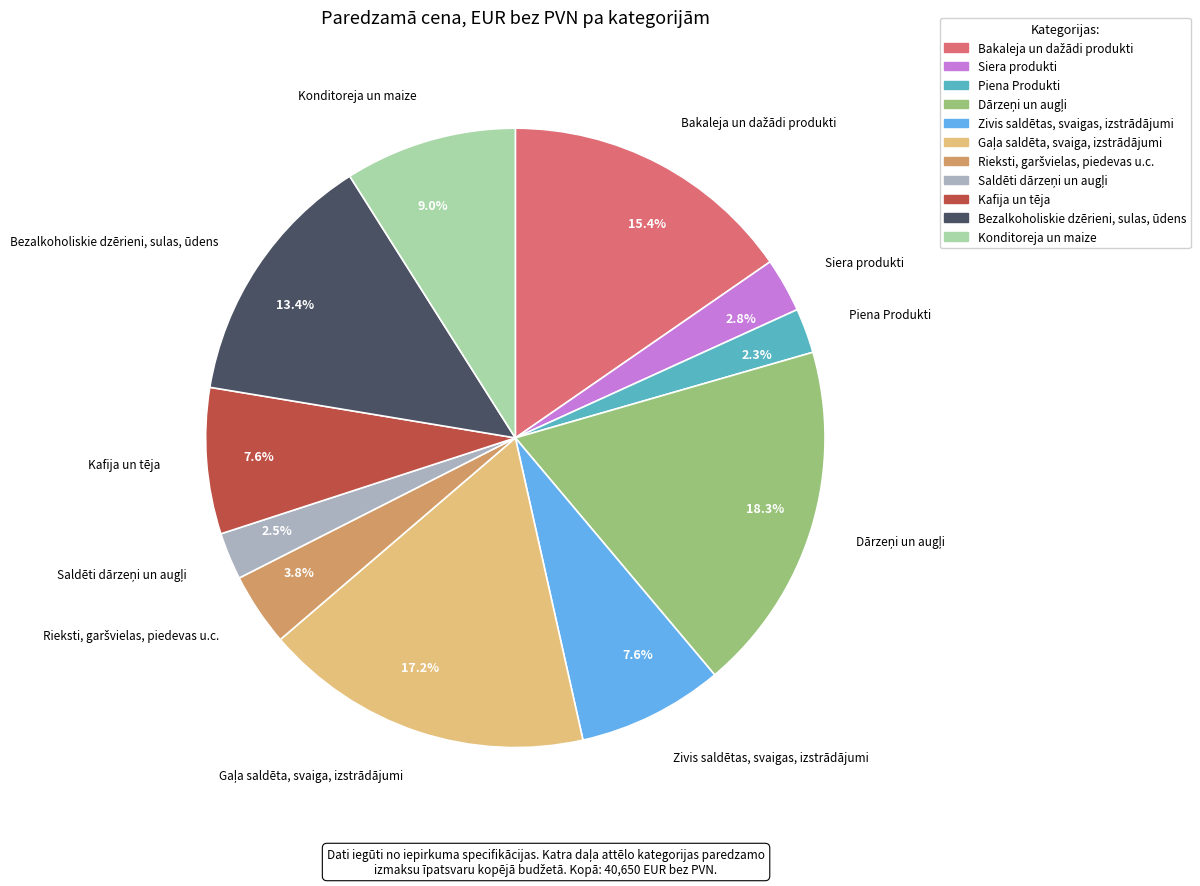

Approximately how many times larger is the value at Zivis saldētas, svaigas, izstrādājumi compared to Konditoreja un maize?

0.8